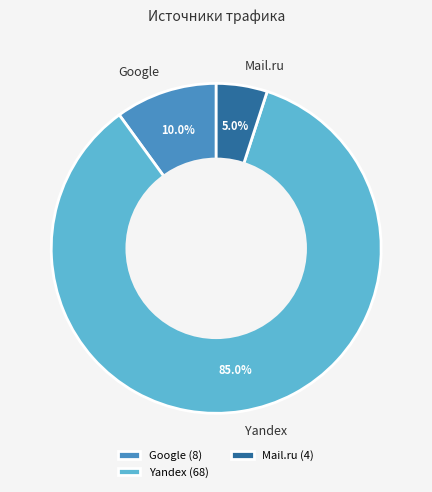

Does Yandex account for over 50% of the chart?

Yes